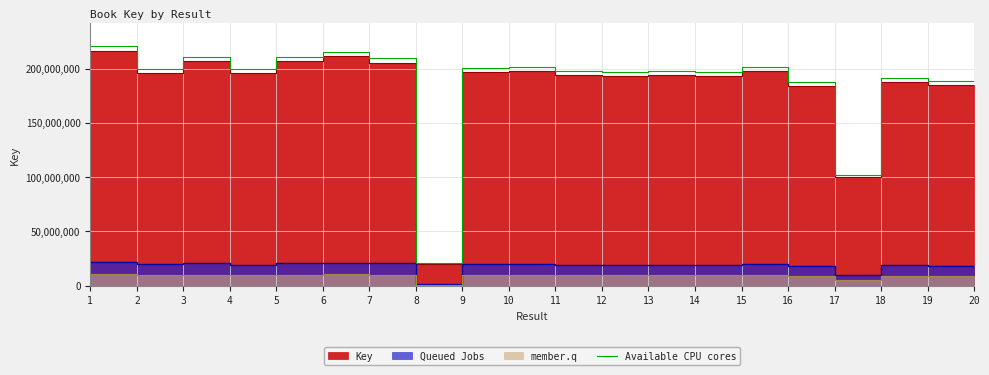

True or false: the data has more than 2 interior local peaks.

True